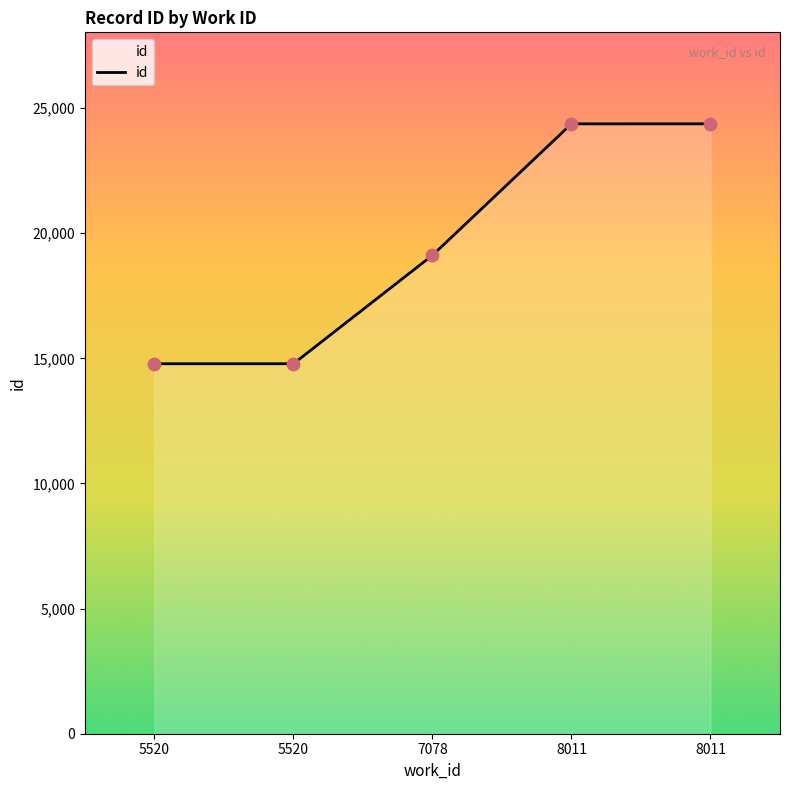

Count the number of data series in this chart.

1